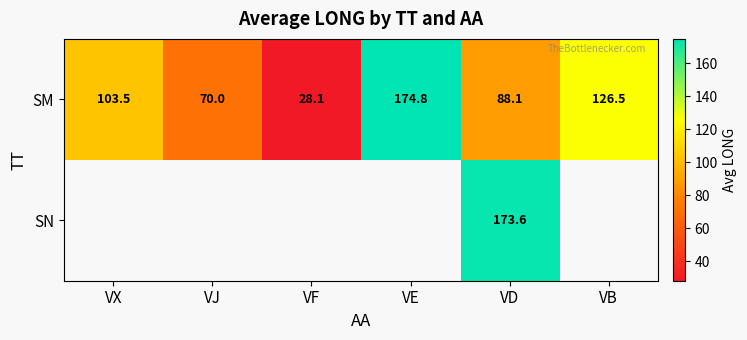

Read the SM value at VX.

103.5